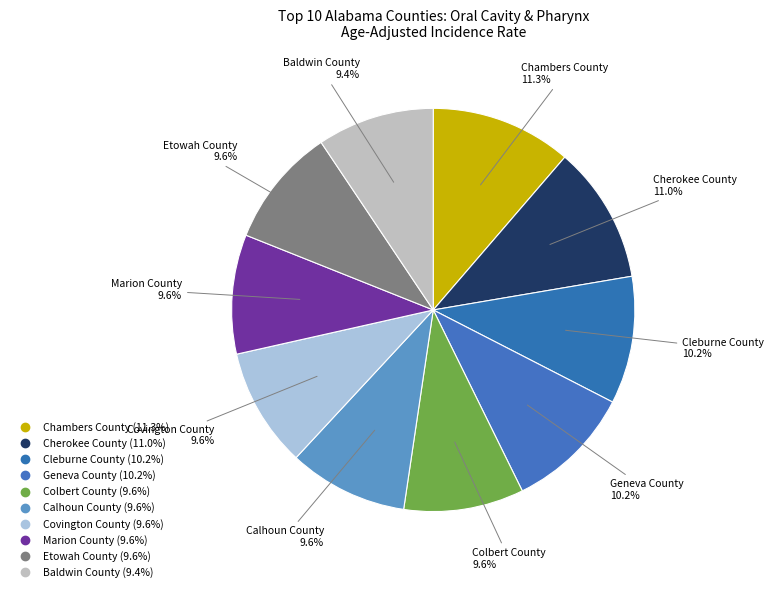

Count the number of slices in the pie.

10